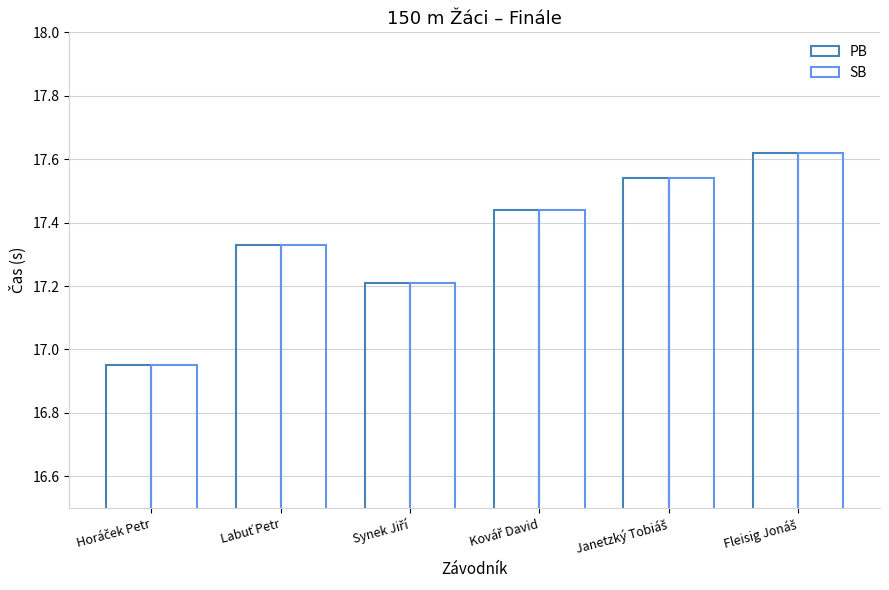

The SB series shows 5.3 at Janetzký Tobiáš. True or false?

False